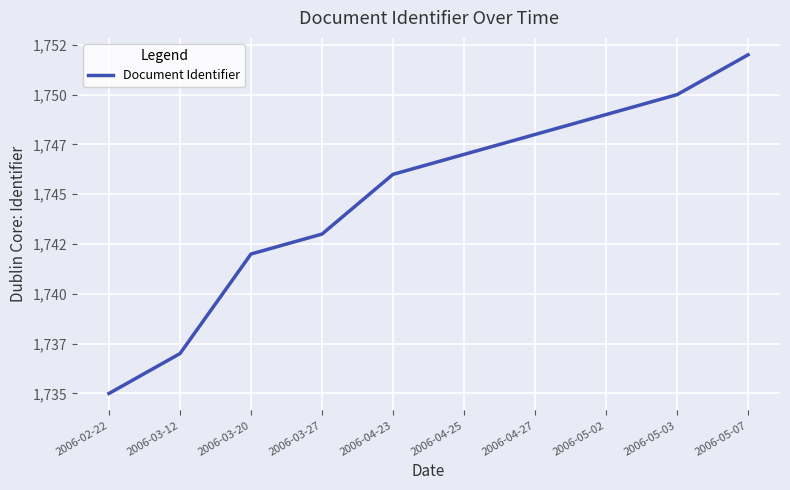

True or false: the data shows 1747 at 2006-04-25.

True